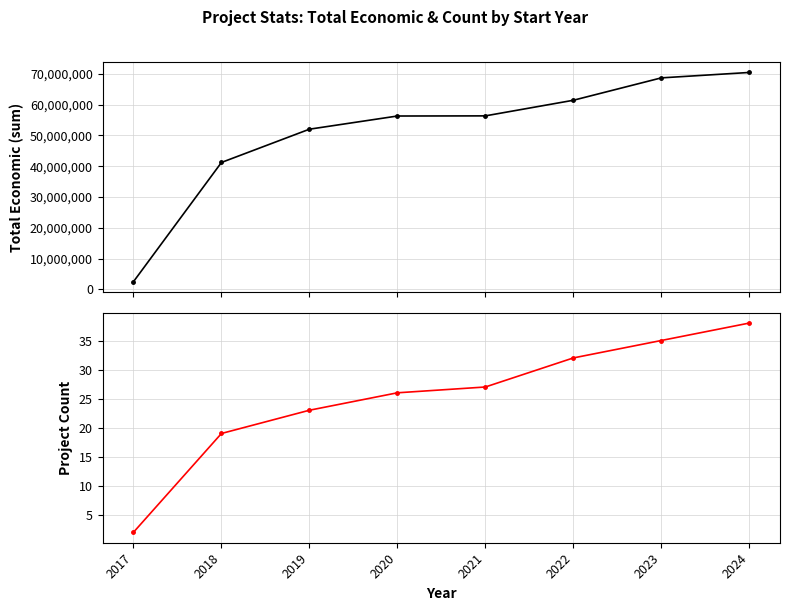

True or false: Total economic has a value of 61431661 at 2022.

True